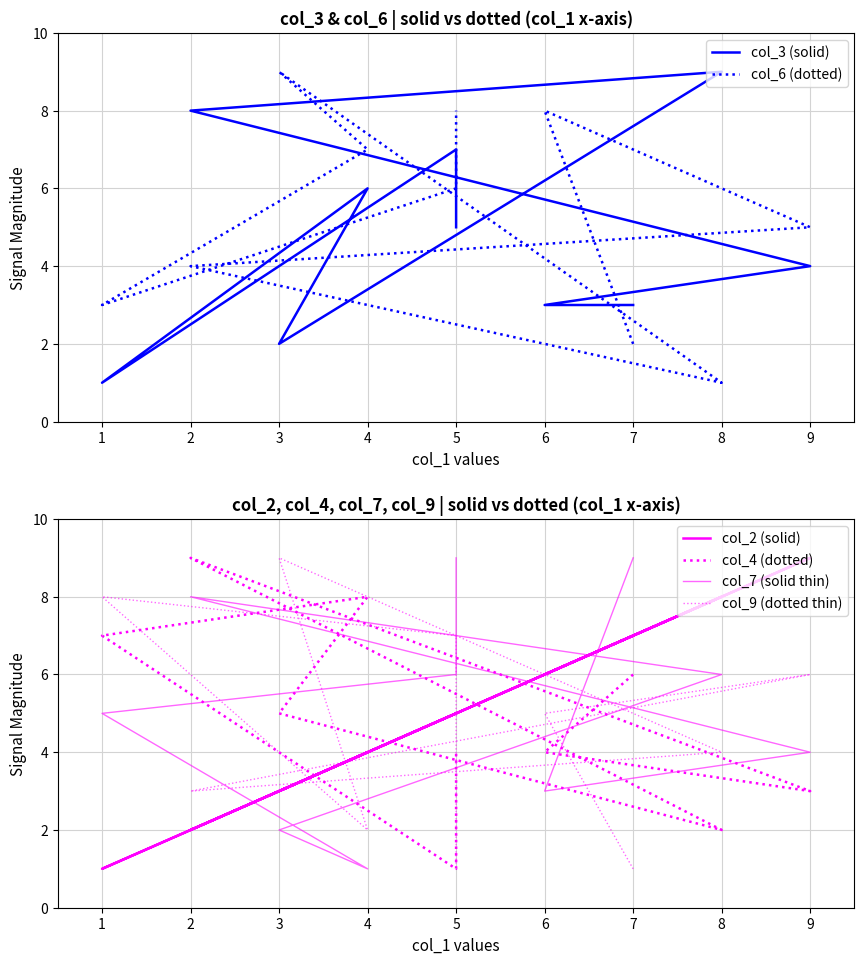

True or false: col_4 (dotted) has a value of 2 at 5.

False